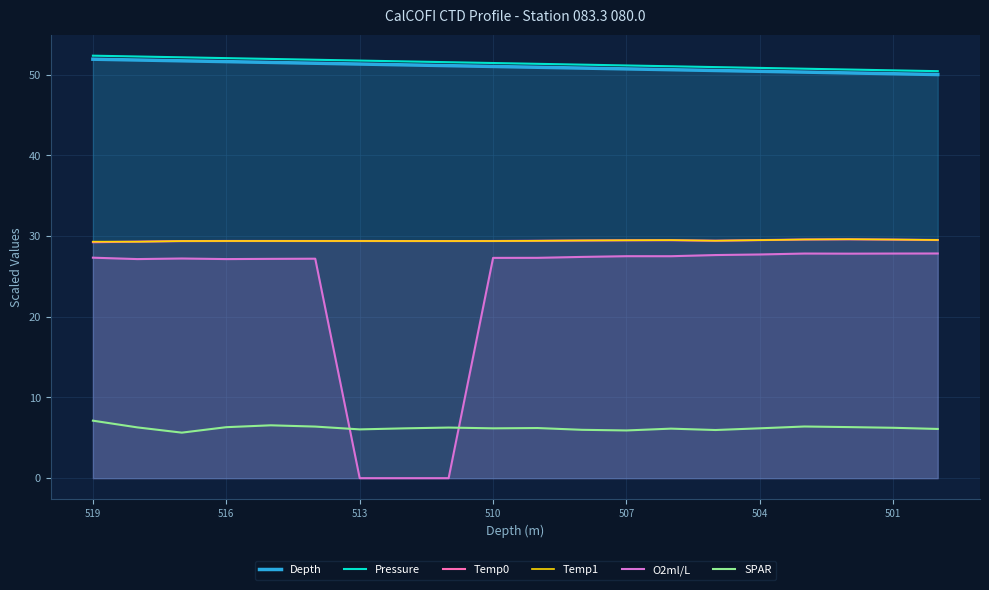

How many lines are shown in the chart?

6